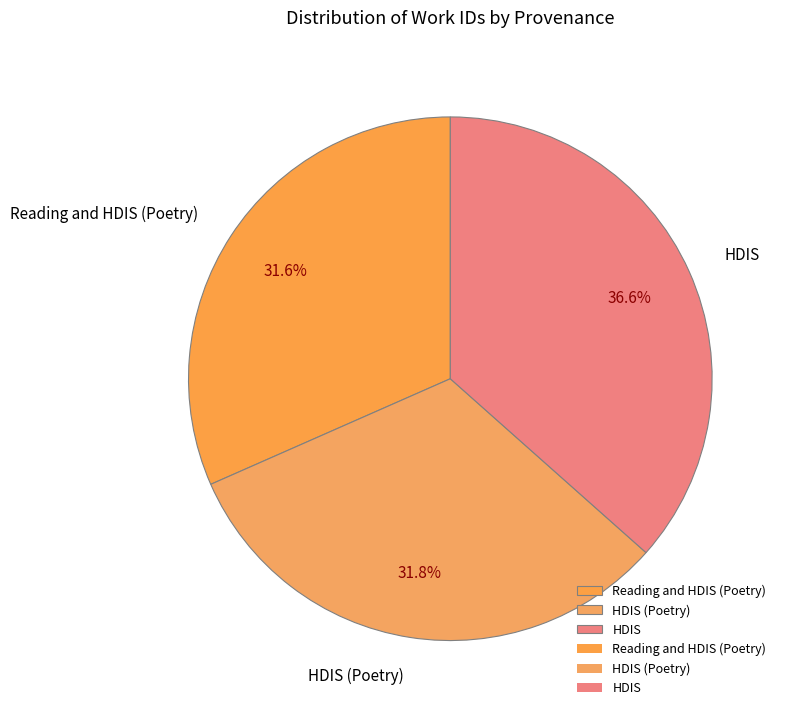

Combined, do HDIS and HDIS (Poetry) account for over 50%?

Yes